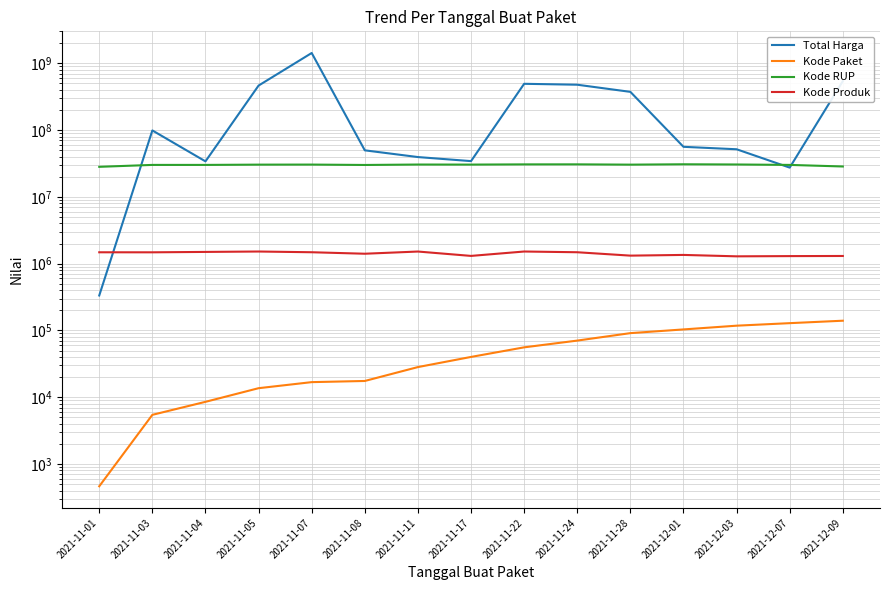

True or false: Kode Paket and Kode RUP cross at least once.

False